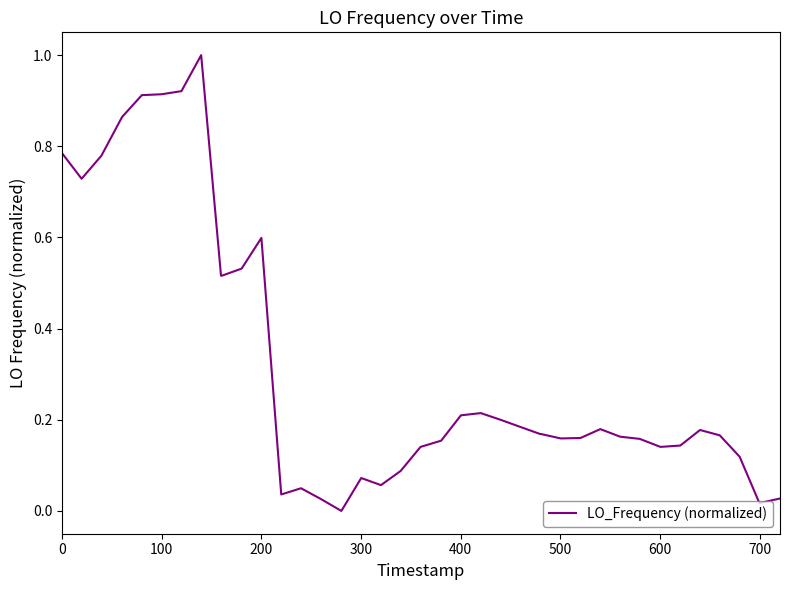

What is the difference between the maximum and minimum values?

1.0